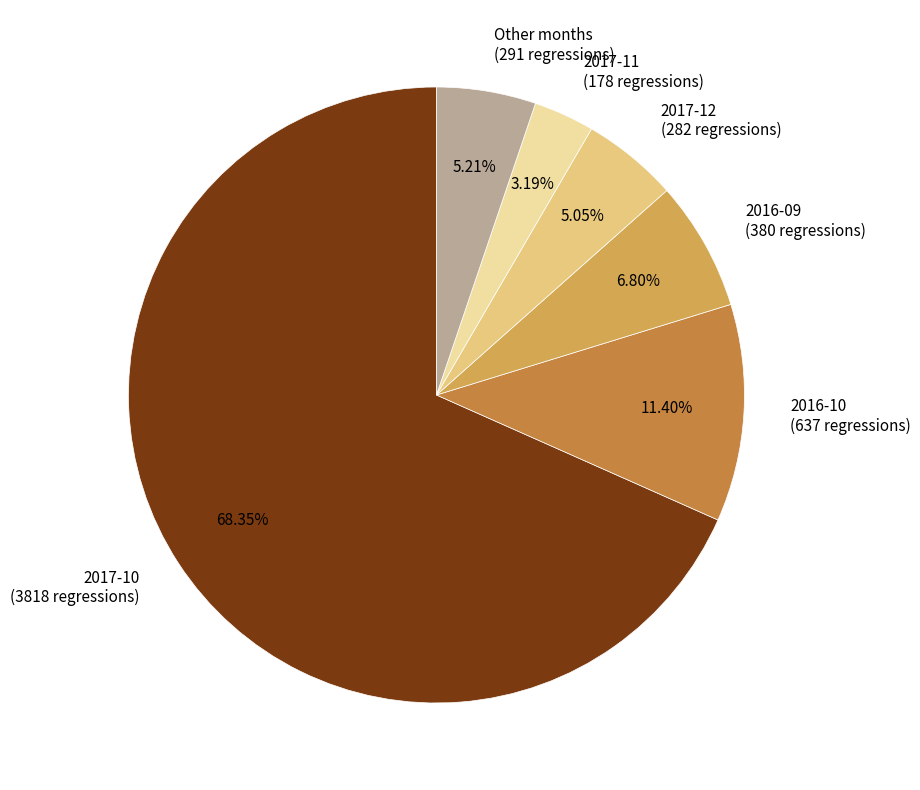

How many slices are in this pie chart?

6